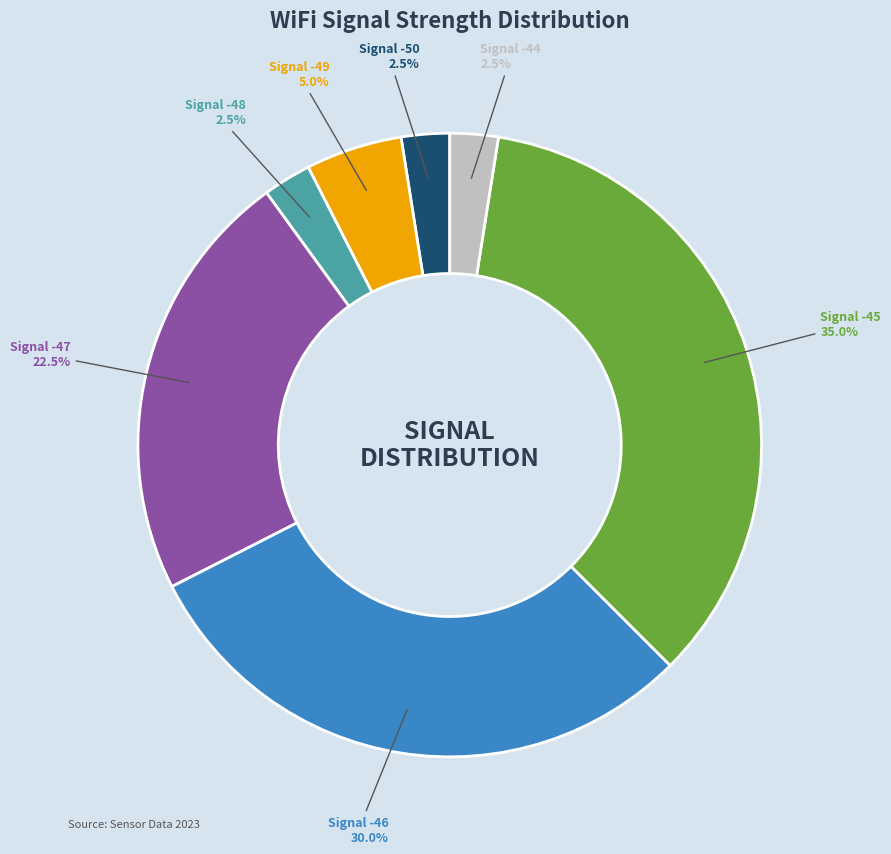

Is there a majority slice in this chart?

No